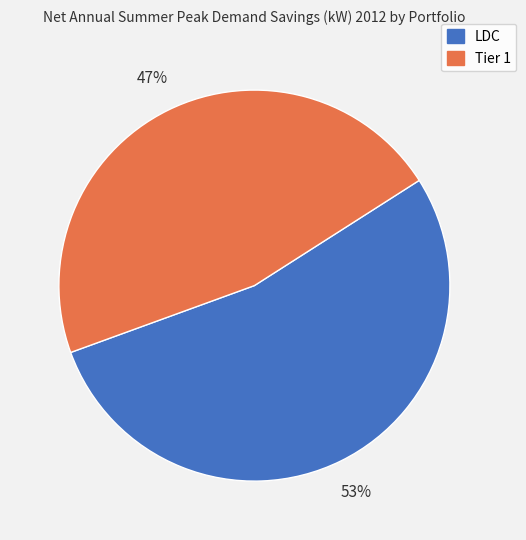

Combined, do LDC and Tier 1 account for over 50%?

Yes